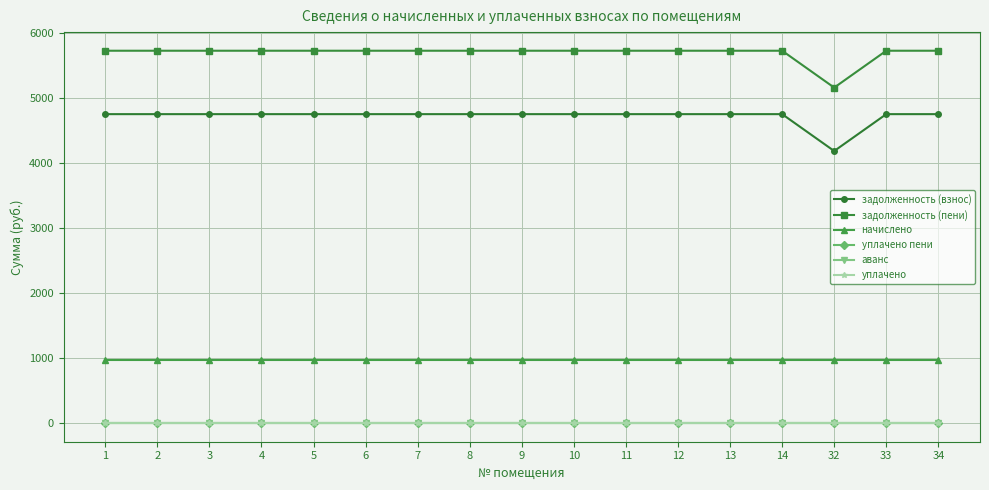

What is the value of the задолженность (взнос) point at the 3rd from the left?

4750.5